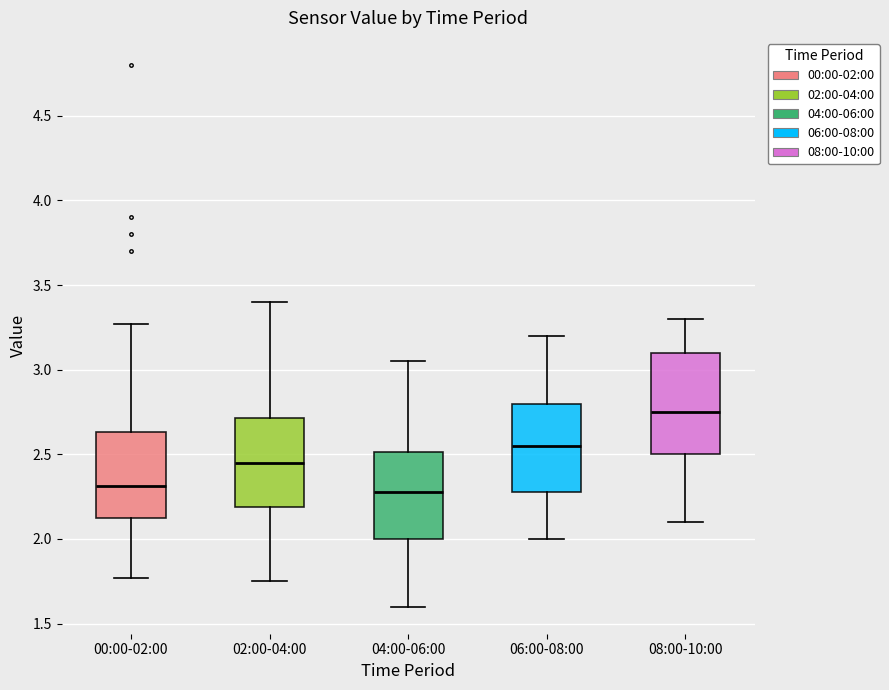

Comparing the boxes themselves (not the whiskers), which one is the tallest?

08:00-10:00